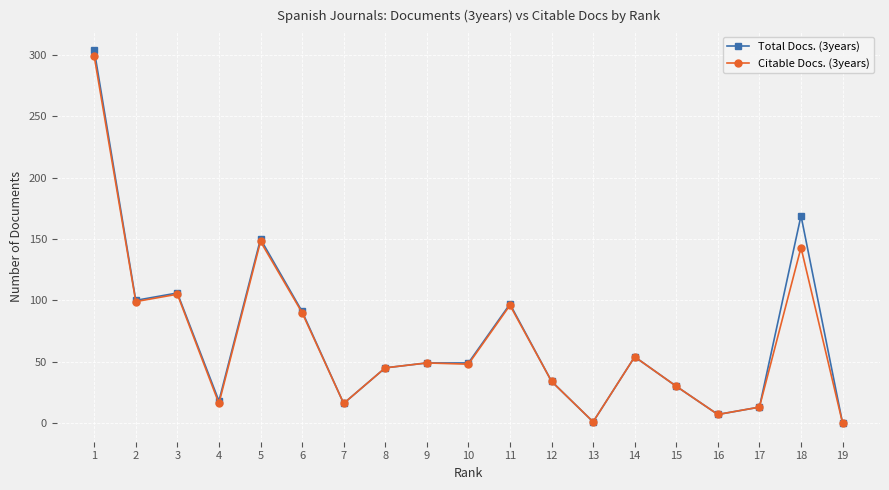

What is the average value of the Citable Docs. (3years) series?

68